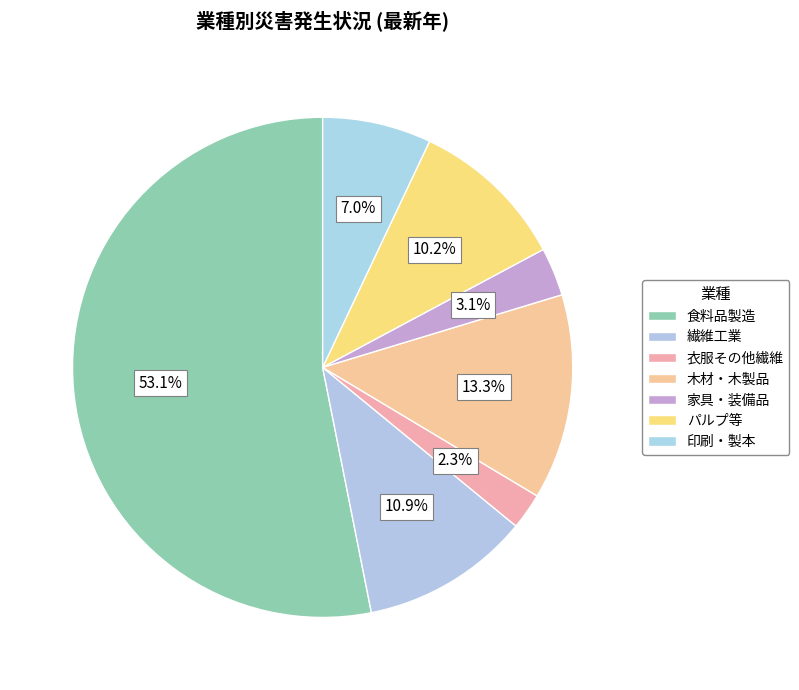

True or false: 家具・装備品 accounts for 1% of the total.

False